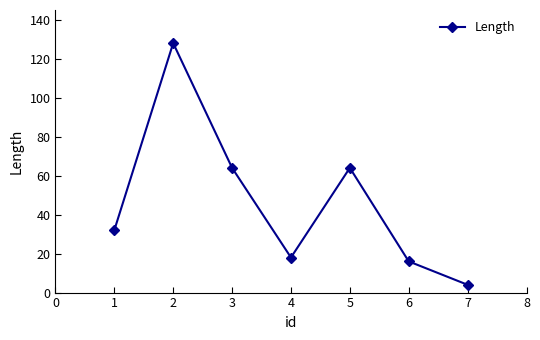

Reading right to left, what are all the values shown in this chart?

4	16	64	18	64	128	32